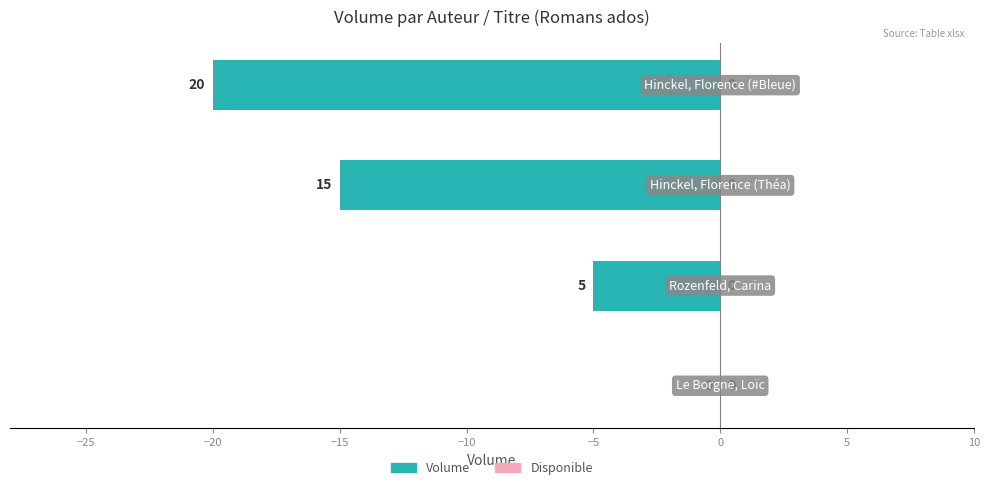

Are the bars horizontal?

Yes